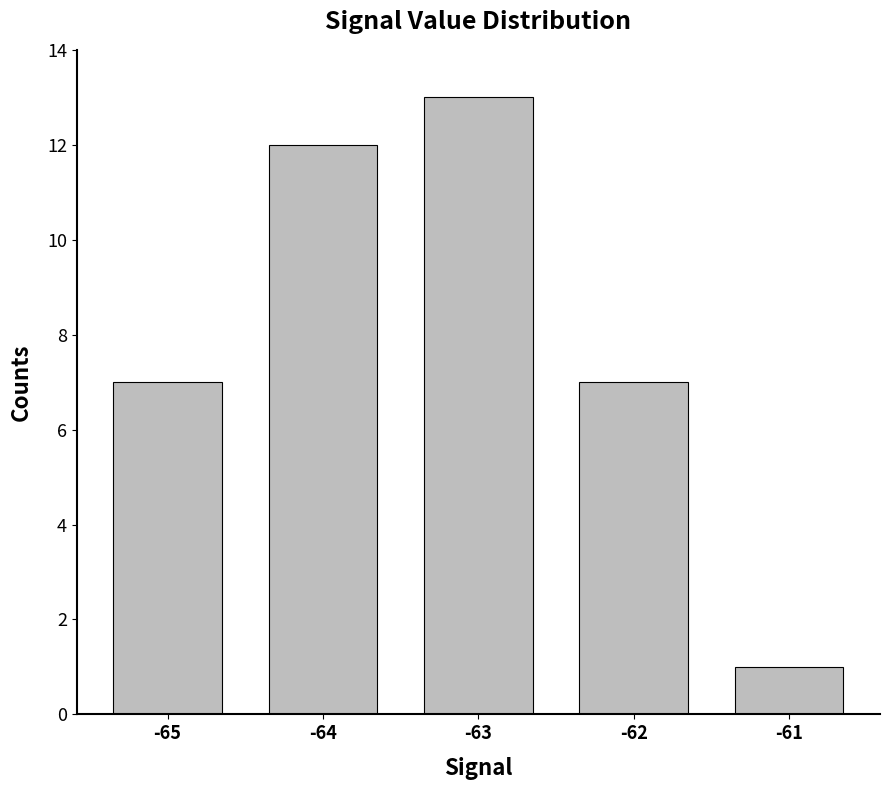

How many categories are shown in the chart?

5